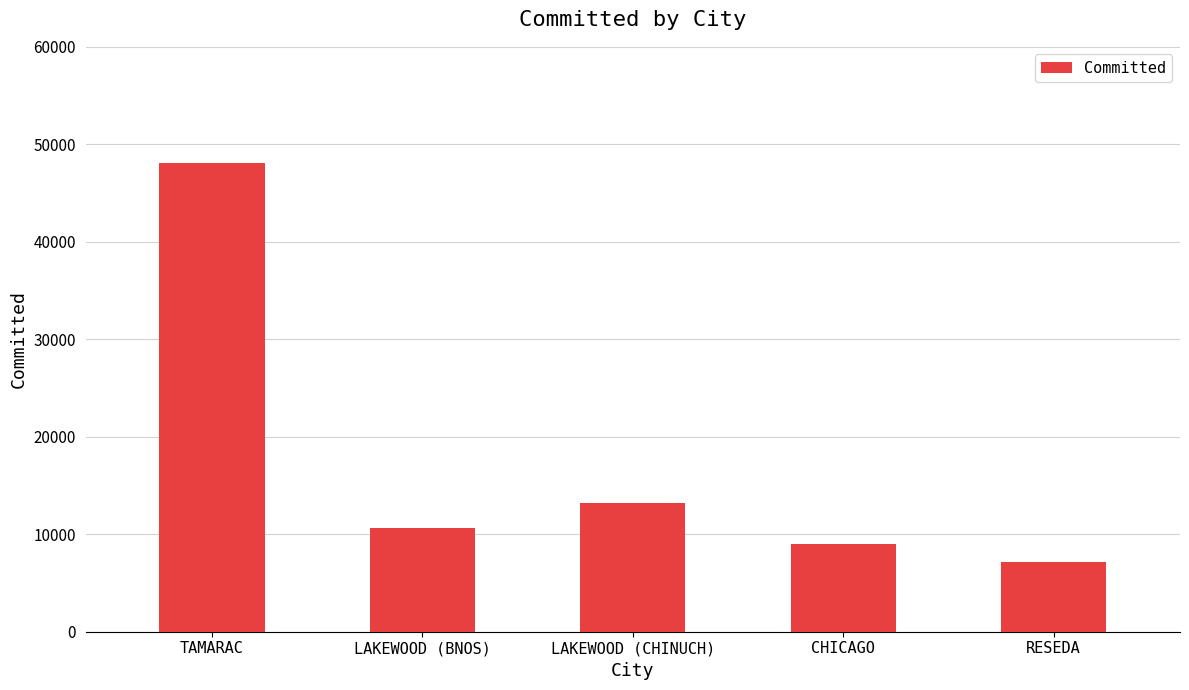

What is the greatest value displayed?

48058